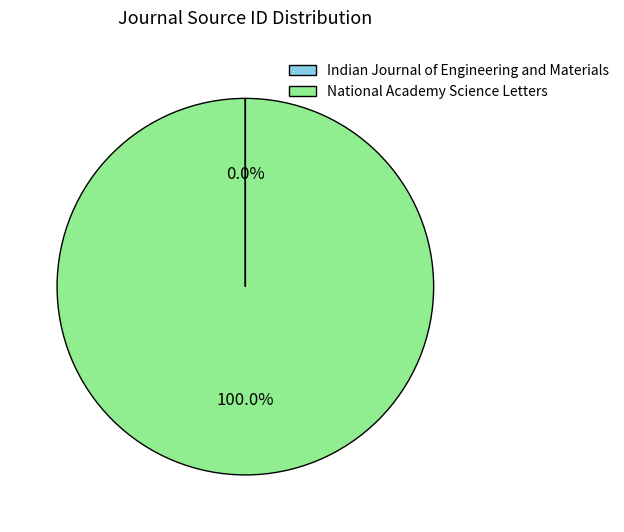

Which slice is the largest?

National Academy Science Letters